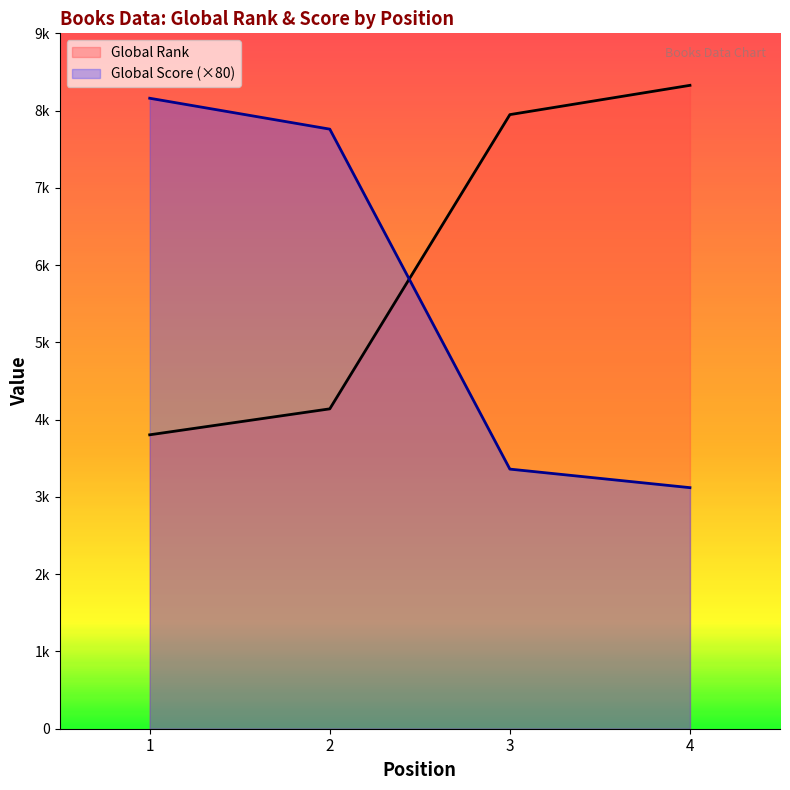

True or false: Global Score and Global Rank cross at least once.

True